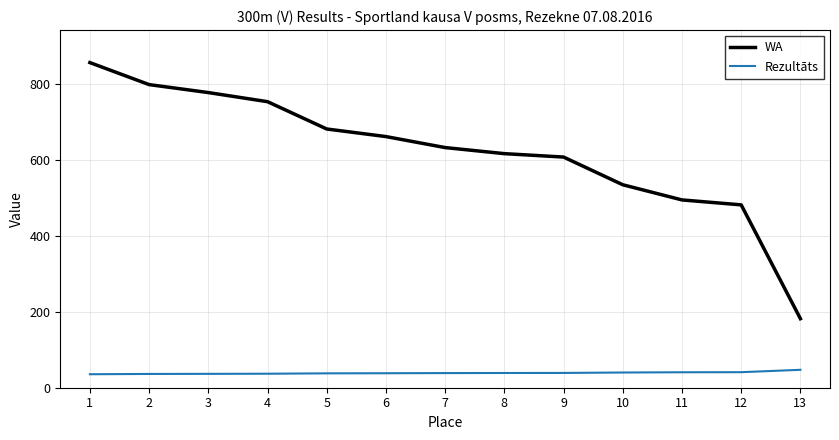

What are all the series names shown in the legend?

WA, Rezultāts